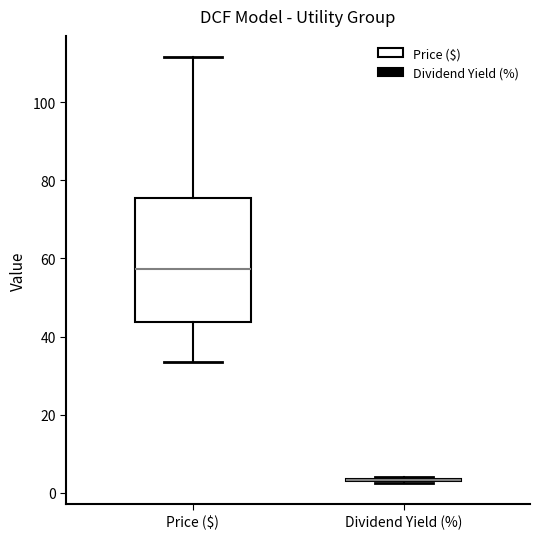

Reading left to right, transcribe this box plot: for each box, give where its median line is, the range the box spans, and where its two whiskers end, as read against the y-axis. The values are not printed on the chart, so give them approximately, as read against the axis.

Price ($): median 58, box 44 to 76, whiskers 34 to 112
Dividend Yield (%): box collapsed to a line at 4, whiskers 2 to 4